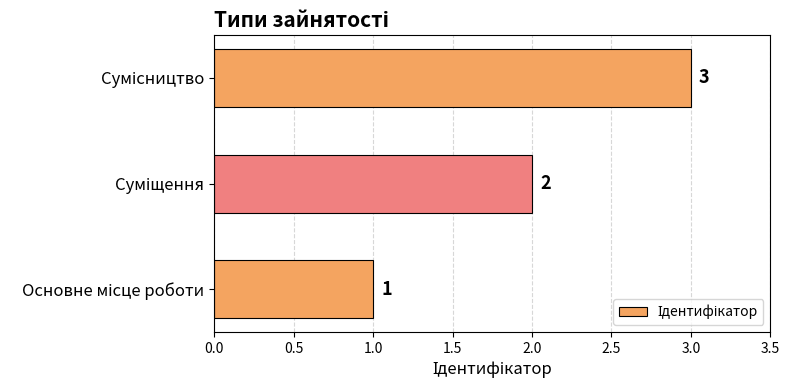

What is the maximum value shown in the chart?

3